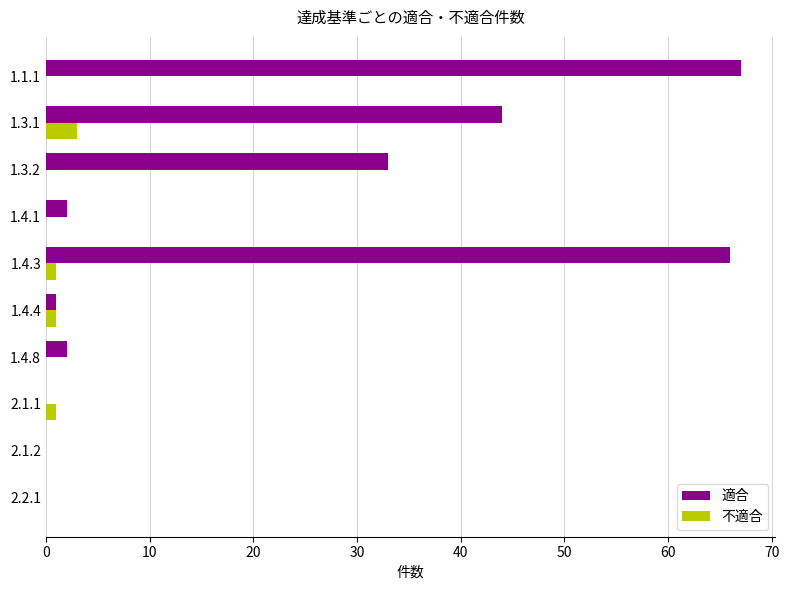

What is the maximum value for 不適合?

3